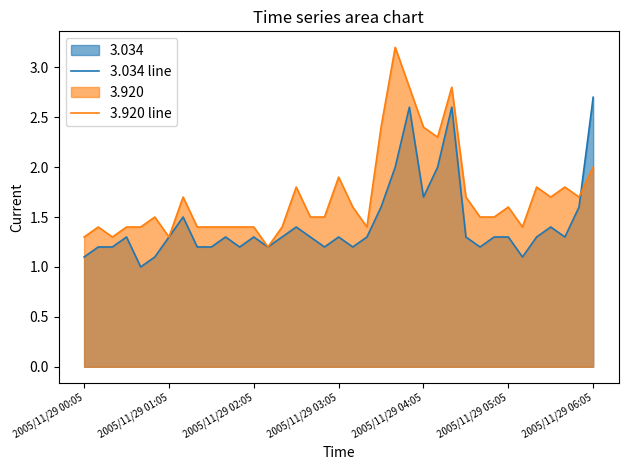

Which series has the widest spread of values?

3.920 line